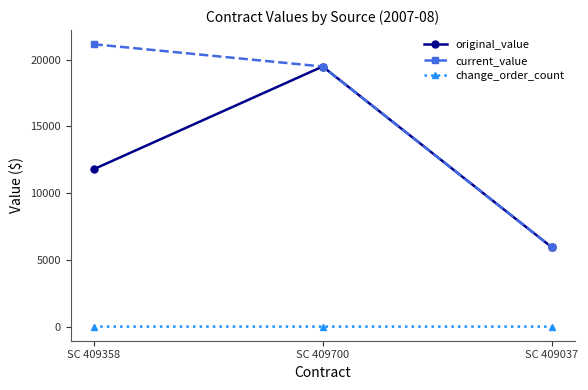

Rank the series by their average value, from highest to lowest.

current_value, original_value, change_order_count